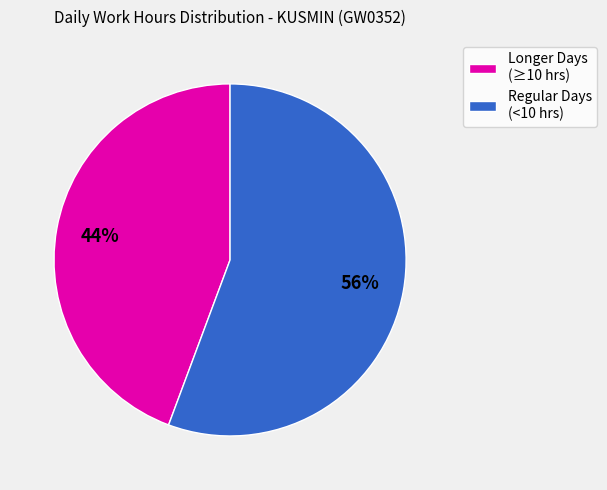

The Longer Days (≥10 hrs) slice represents 44% of the pie. True or false?

True